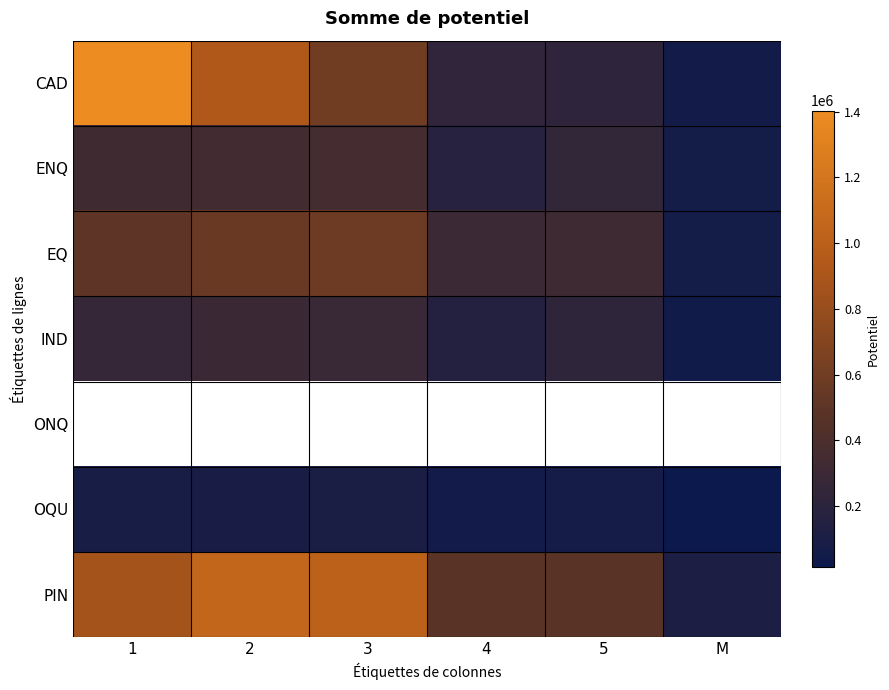

Between 1 and 3, which is larger?

1